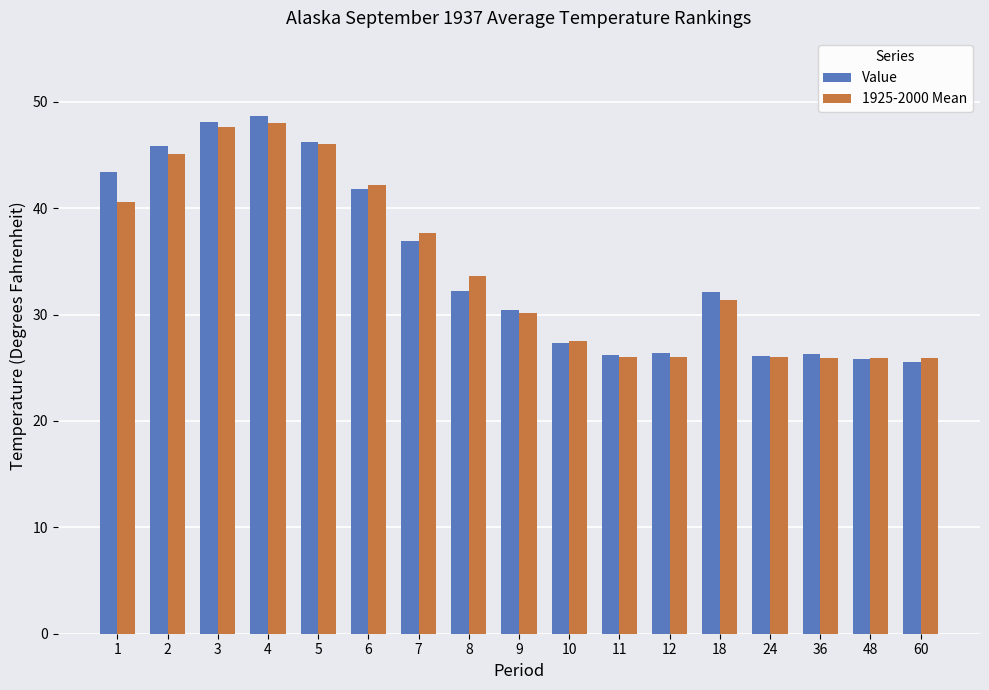

Which series has the widest spread of values?

Value